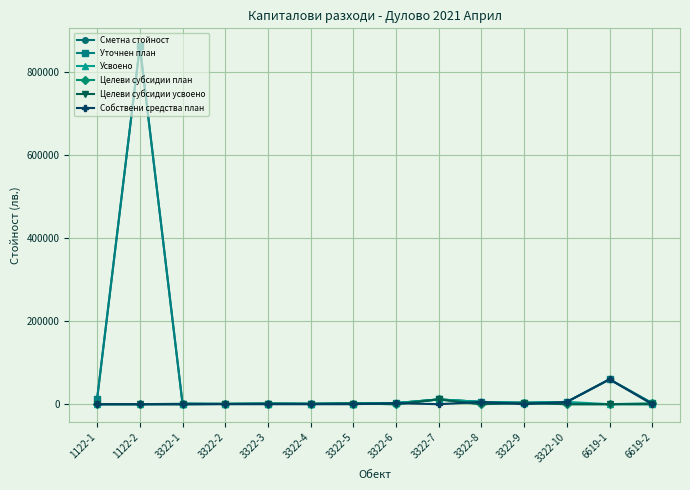

Which series has the largest total across all categories?

Сметна стойност